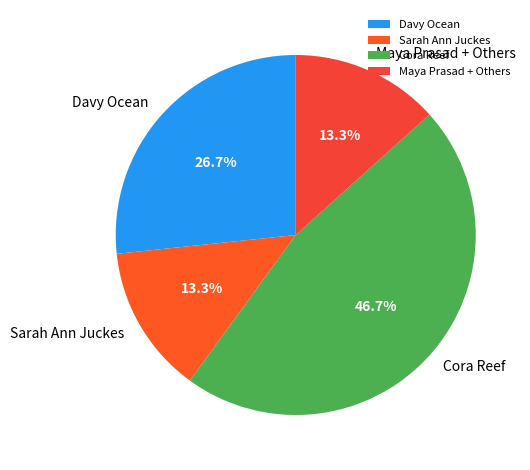

Combined, do Davy Ocean and Cora Reef account for over 50%?

Yes